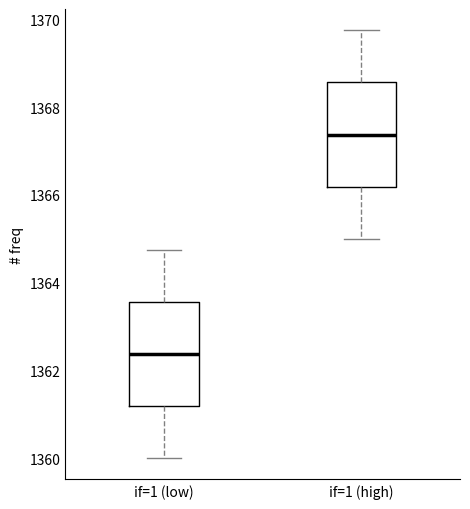

Reading left to right, transcribe this box plot: for each box, give where its median line is, the range the box spans, and where its two whiskers end, as read against the y-axis. The values are not printed on the chart, so give them approximately, as read against the axis.

if=1 (low): median 1362.4, box 1361.2 to 1363.6, whiskers 1360.0 to 1364.8
if=1 (high): median 1367.4, box 1366.2 to 1368.6, whiskers 1365.0 to 1369.8